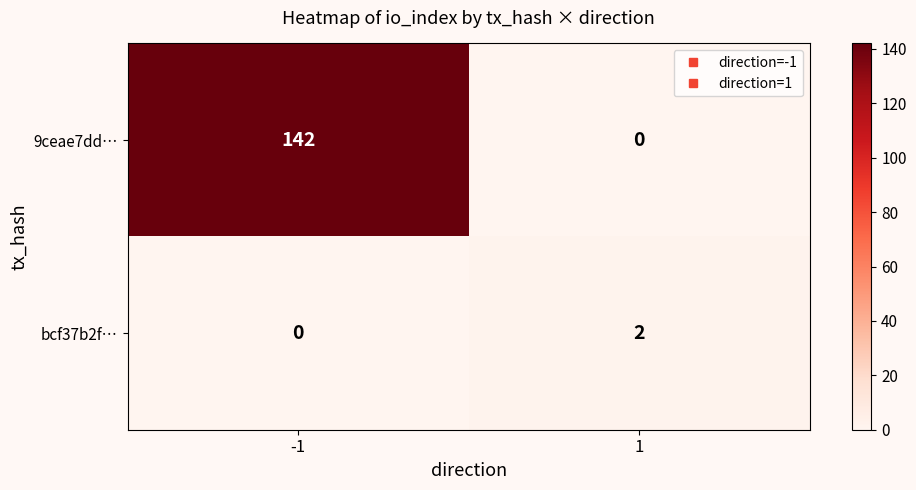

Which series has the largest total across all categories?

9ceae7dd…